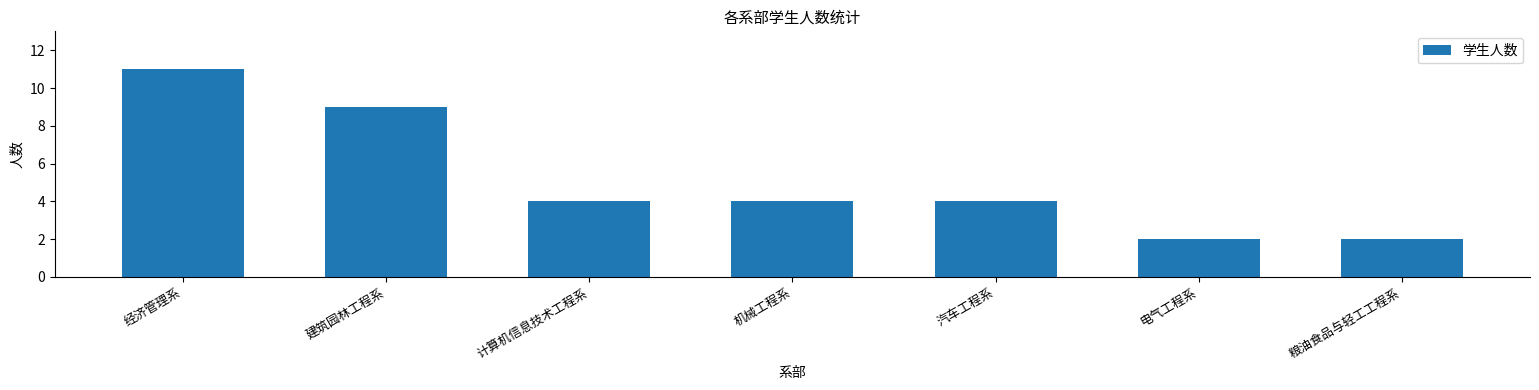

What is the smallest value displayed?

2